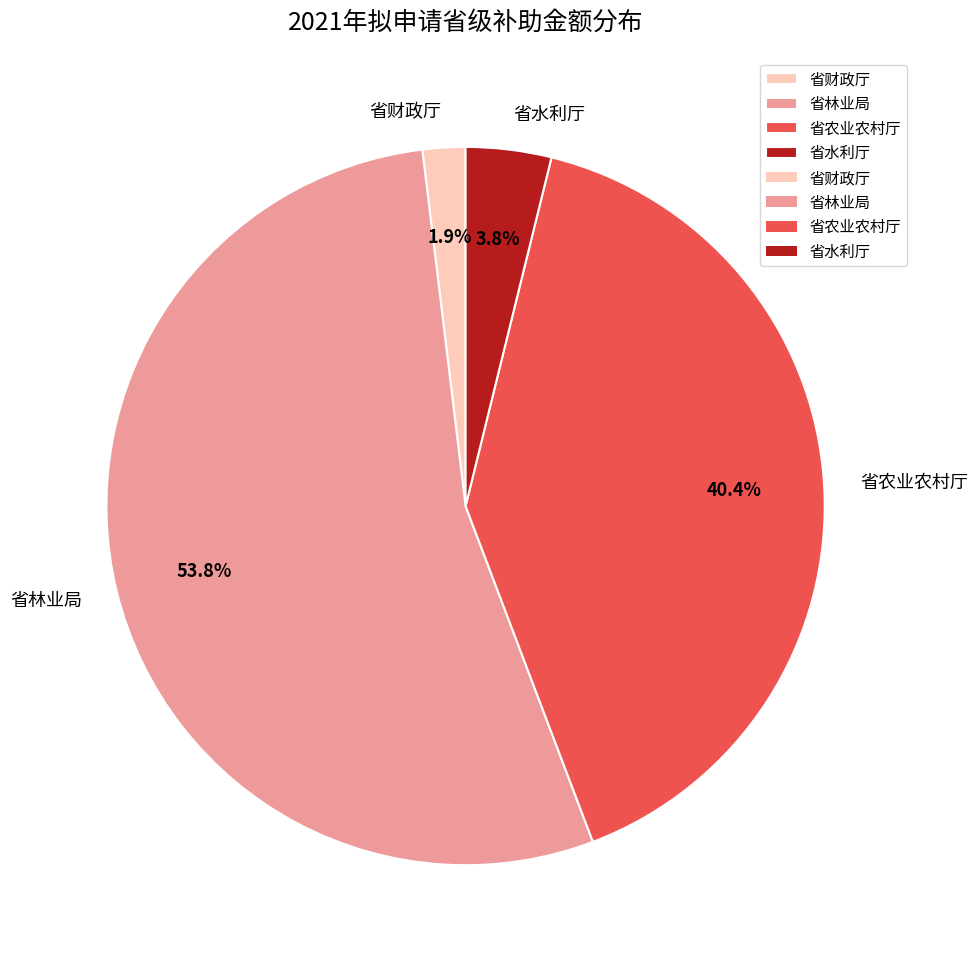

Rank the categories by value from highest to lowest.

省林业局, 省农业农村厅, 省水利厅, 省财政厅